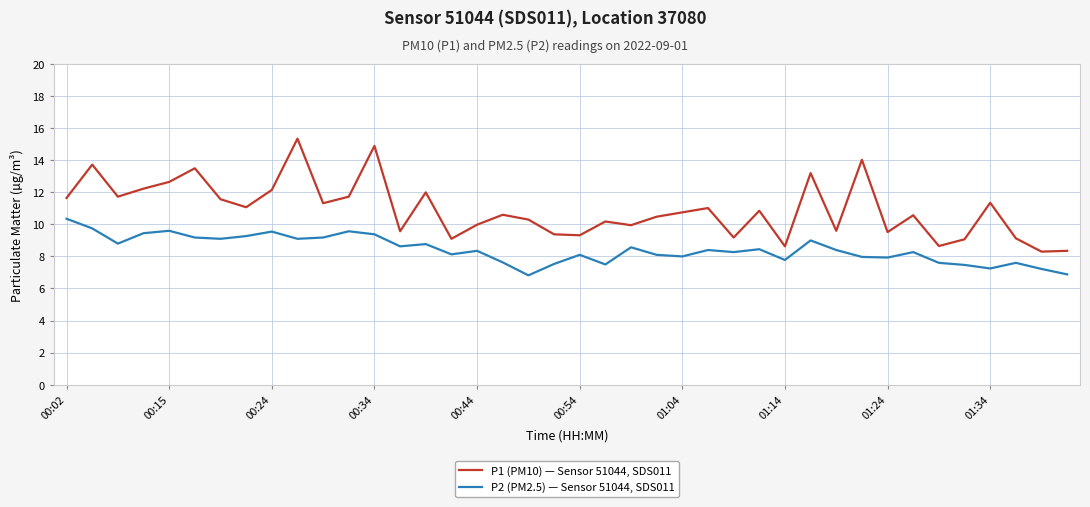

List the series in order of their peak value, highest first.

P1 (PM10) — Sensor 51044, SDS011, P2 (PM2.5) — Sensor 51044, SDS011